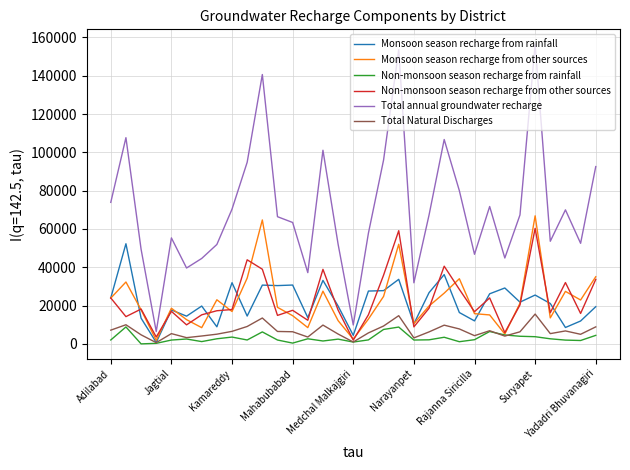

What is the maximum value for Total annual groundwater recharge?

156415.2